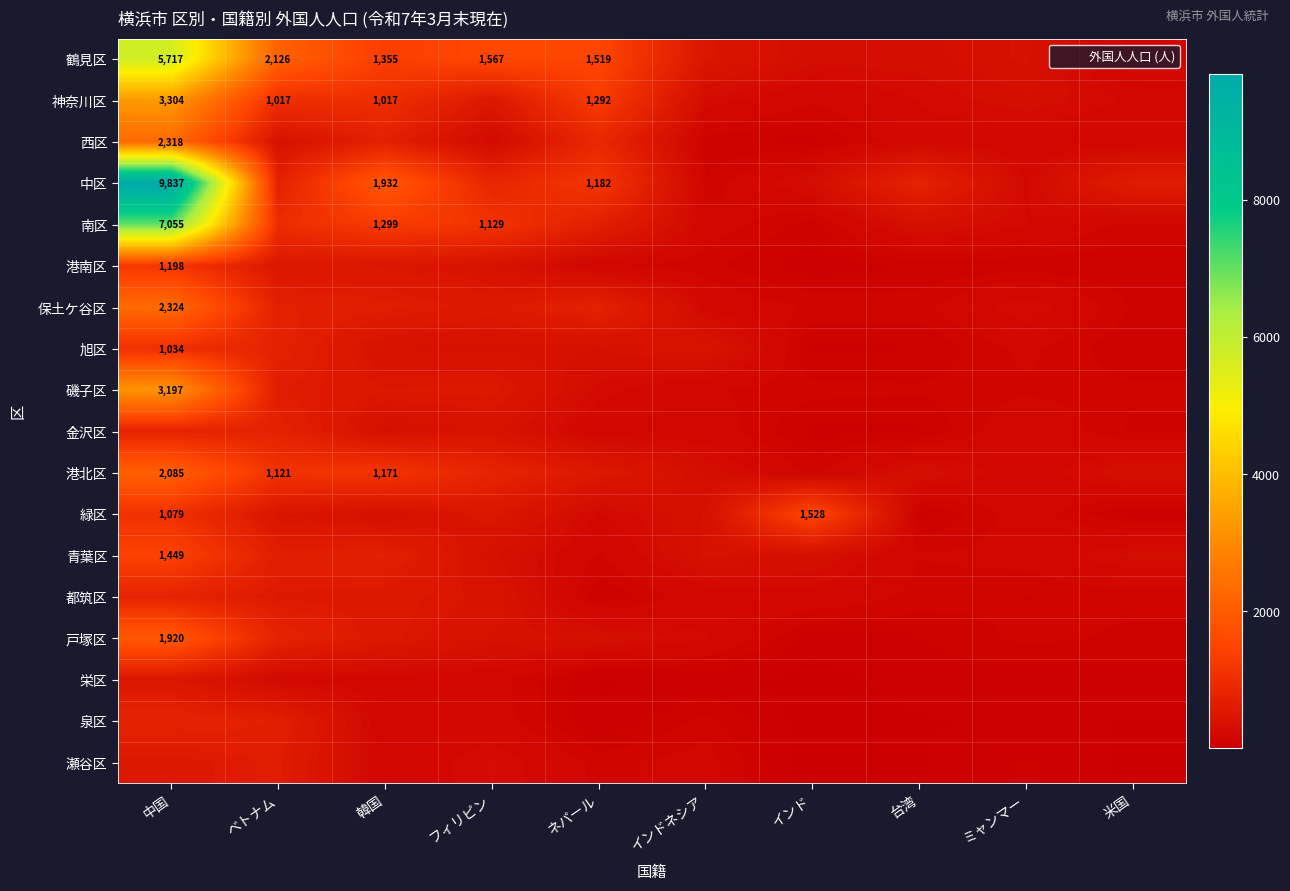

At which label does 西区 reach its minimum?

インド